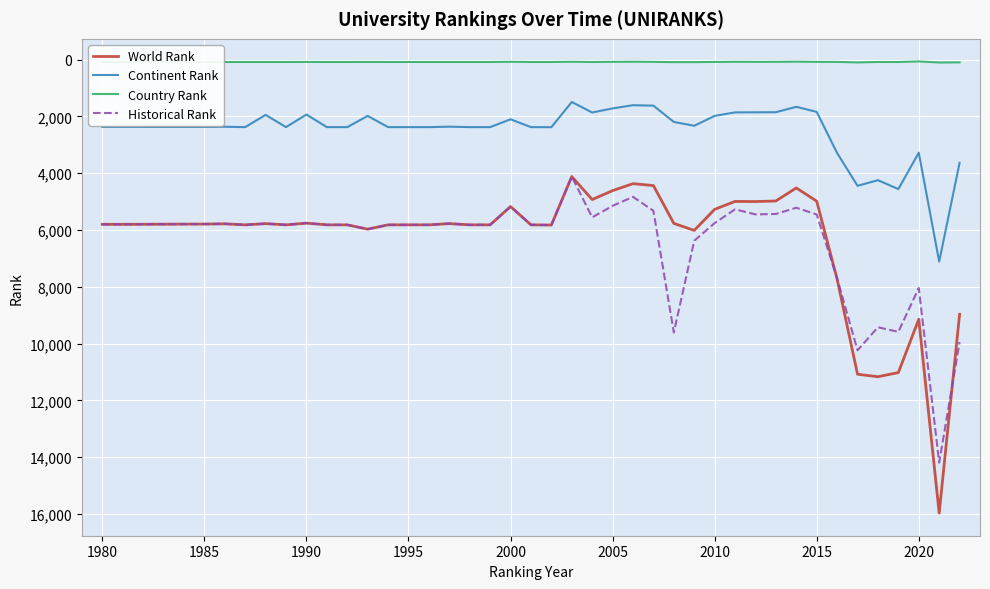

What is the greatest value displayed?

15966